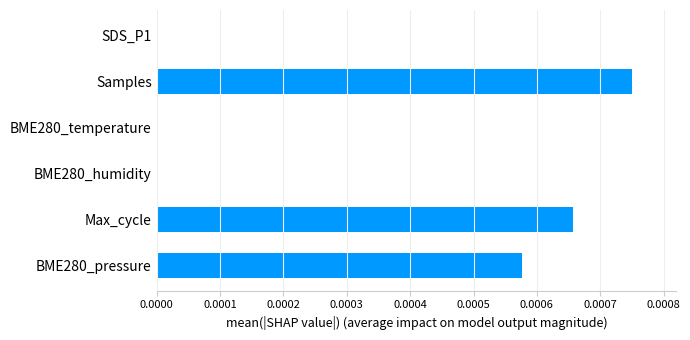

Are the bars grouped side by side (vs. stacked)?

No